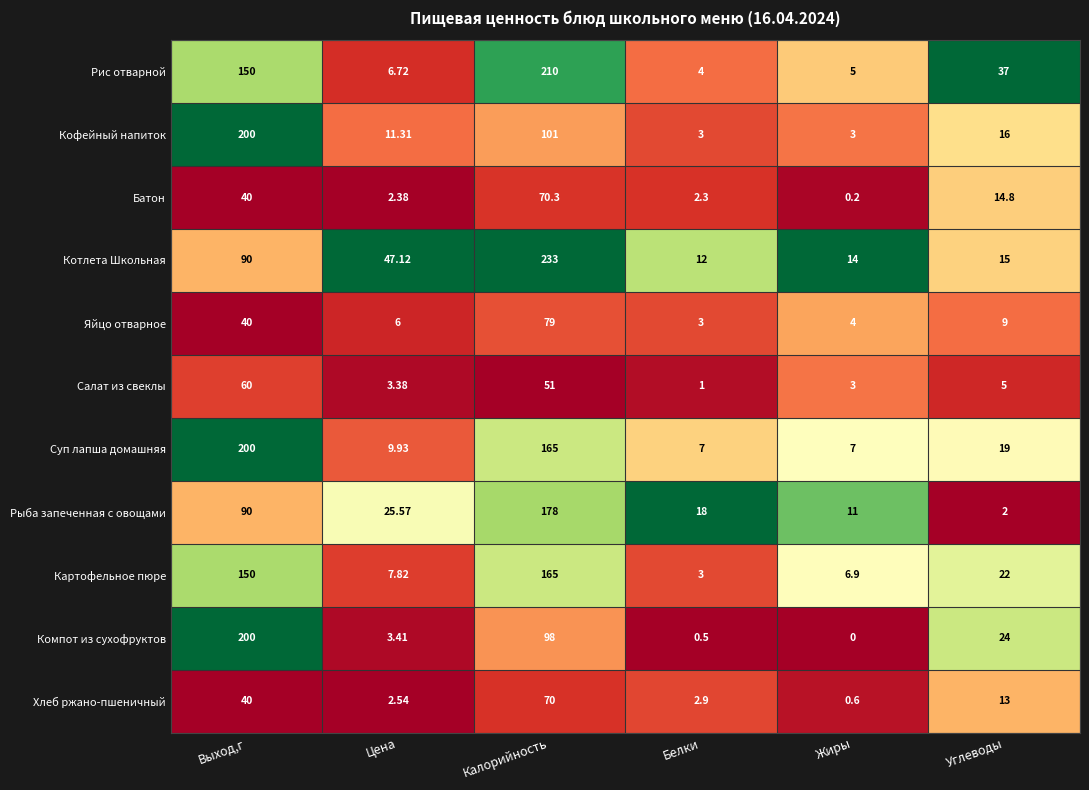

List the labels in order of Картофельное пюре value, smallest first.

Белки, Жиры, Цена, Углеводы, Выход,г, Калорийность